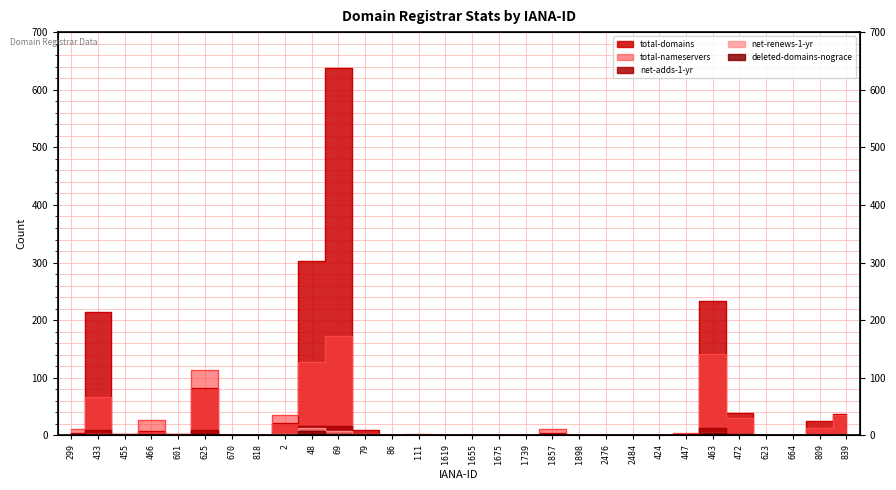

Is it true that total-nameservers equals 66 at 433?

True